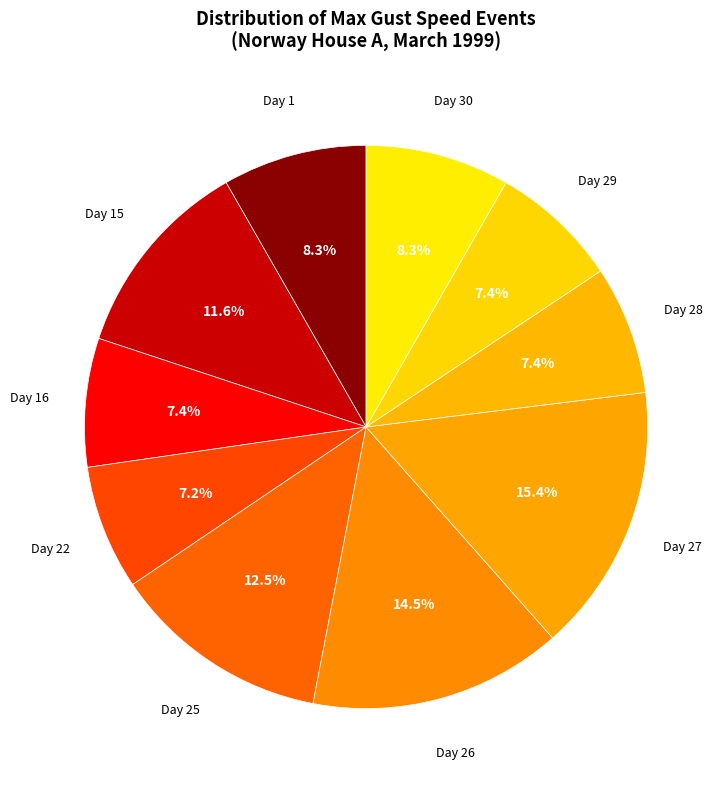

Combined, do Day 27 and Day 26 account for over 50%?

No